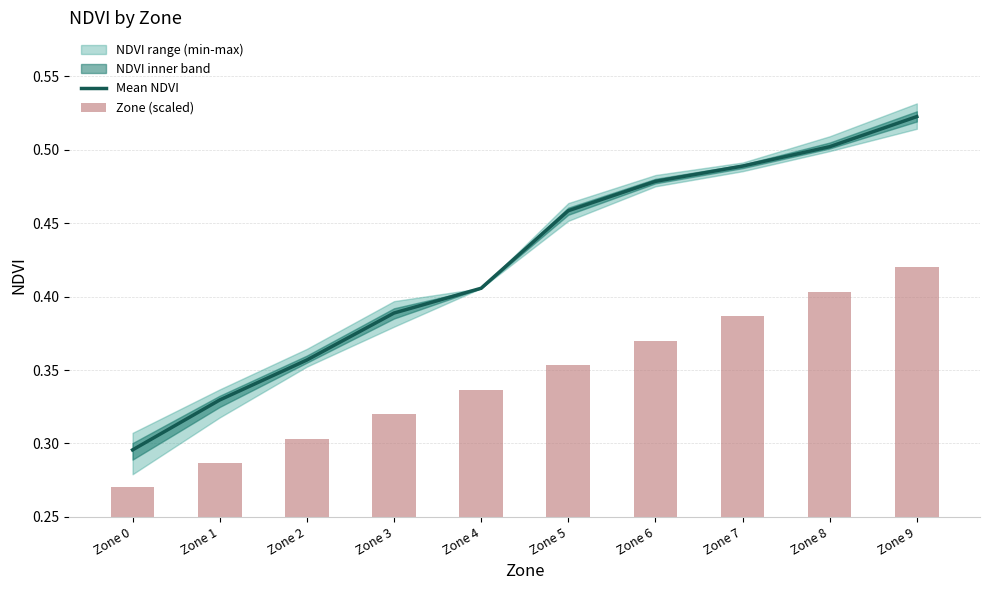

Which category has the highest value in the Mean NDVI series?

Zone 9